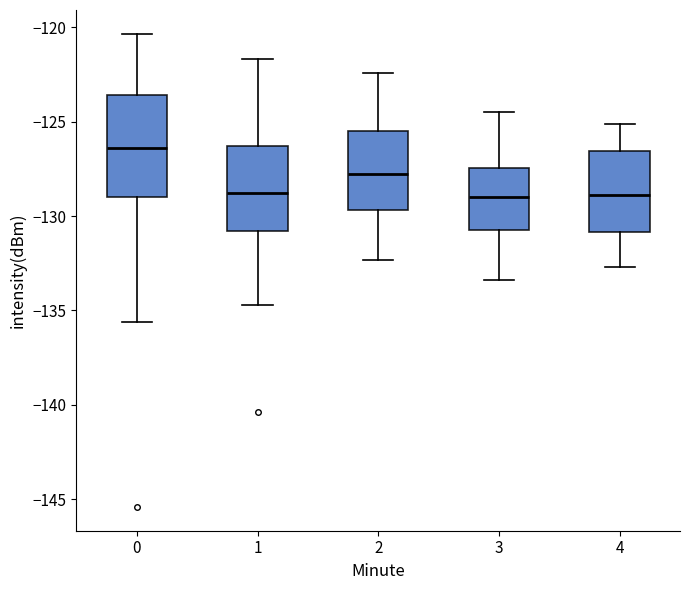

Reading left to right, read every box against the y-axis: the position of its median line, the range the box covers, and the ends of its whiskers. The values are not printed on the chart, so give them approximately, as read against the axis.

0: median -126.5, box -129.0 to -123.5, whiskers -135.5 to -120.5
1: median -128.5, box -131.0 to -126.5, whiskers -134.5 to -121.5
2: median -127.5, box -129.5 to -125.5, whiskers -132.5 to -122.5
3: median -129.0, box -130.5 to -127.5, whiskers -133.5 to -124.5
4: median -129.0, box -131.0 to -126.5, whiskers -132.5 to -125.0